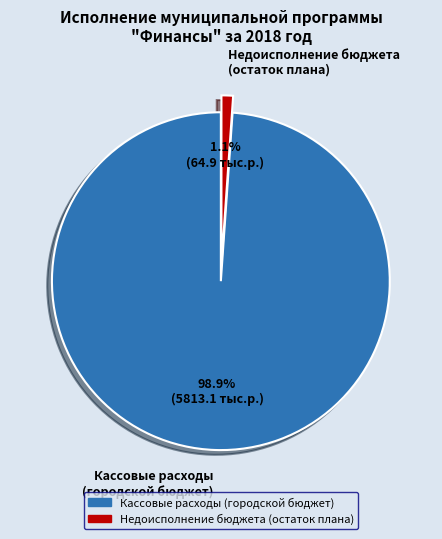

Which has a higher value, Недоисполнение бюджета (остаток плана) or Кассовые расходы (городской бюджет)?

Кассовые расходы (городской бюджет)